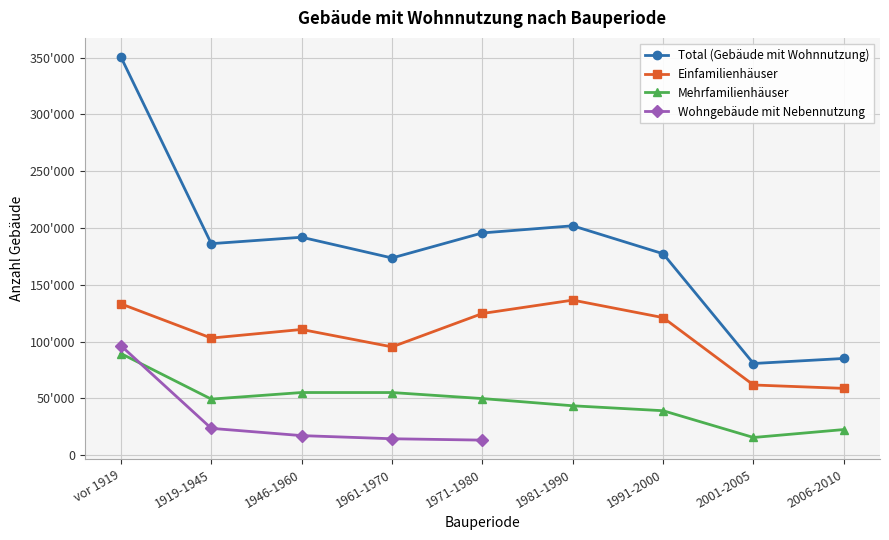

At how many categories does at least one series exceed 321245?

1